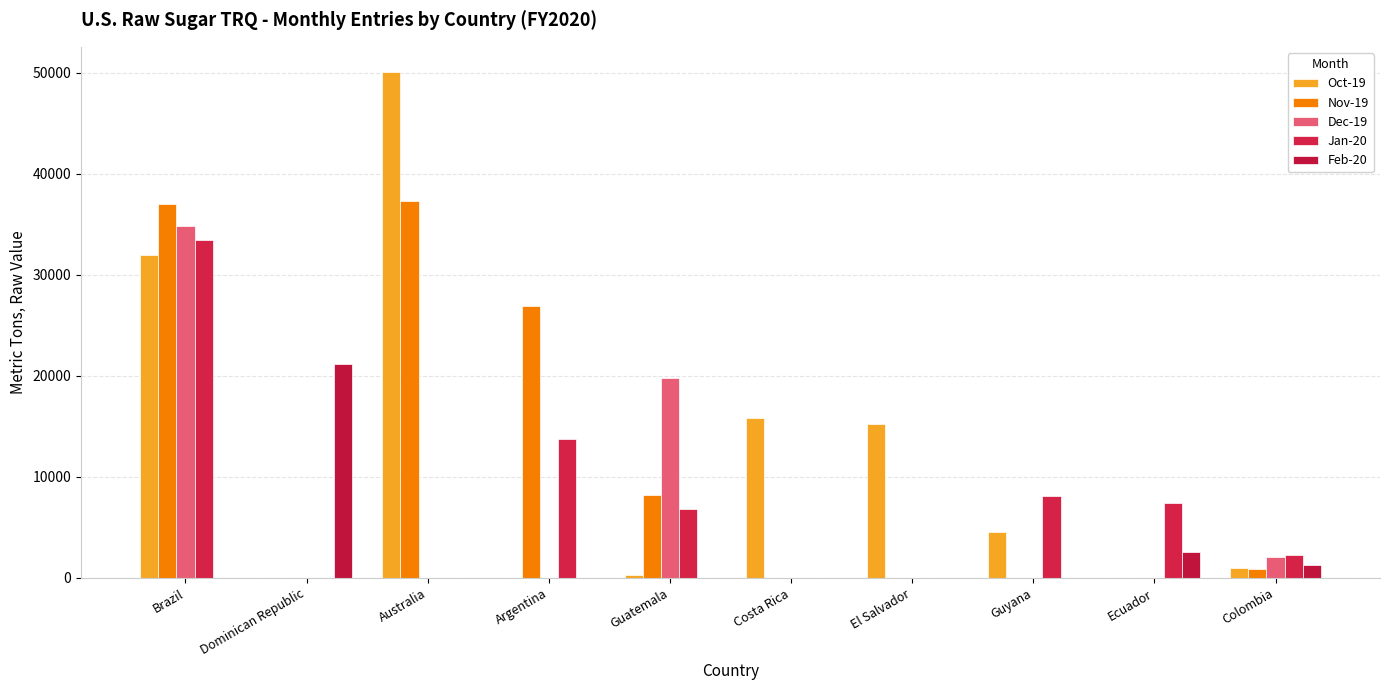

How many data points does each series have?

10